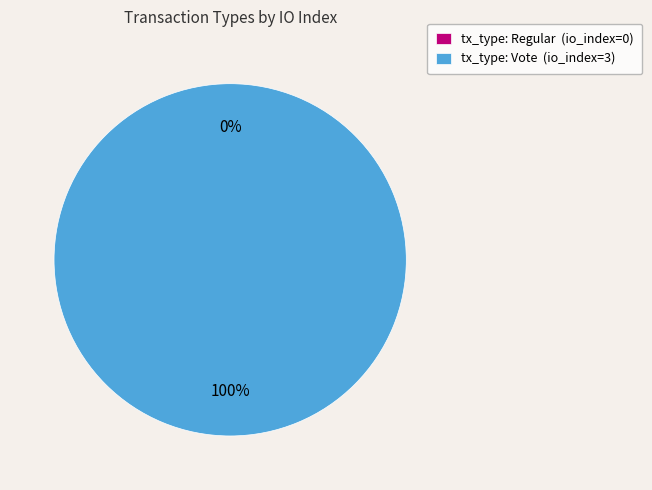

Rank the categories by value from highest to lowest.

Vote, Regular